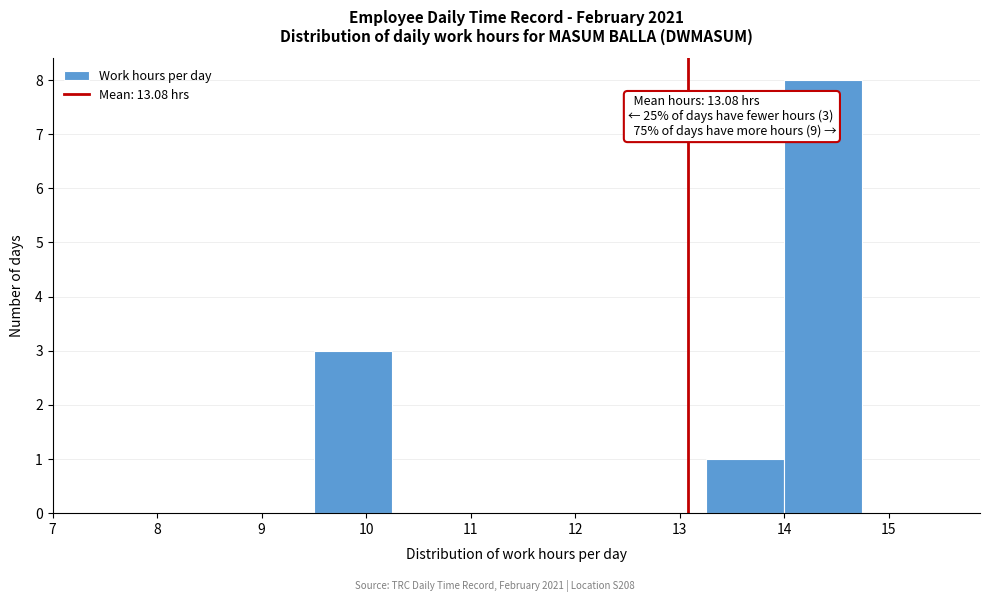

Over which range of the x-axis is the bar tallest?

14.00 to 14.75